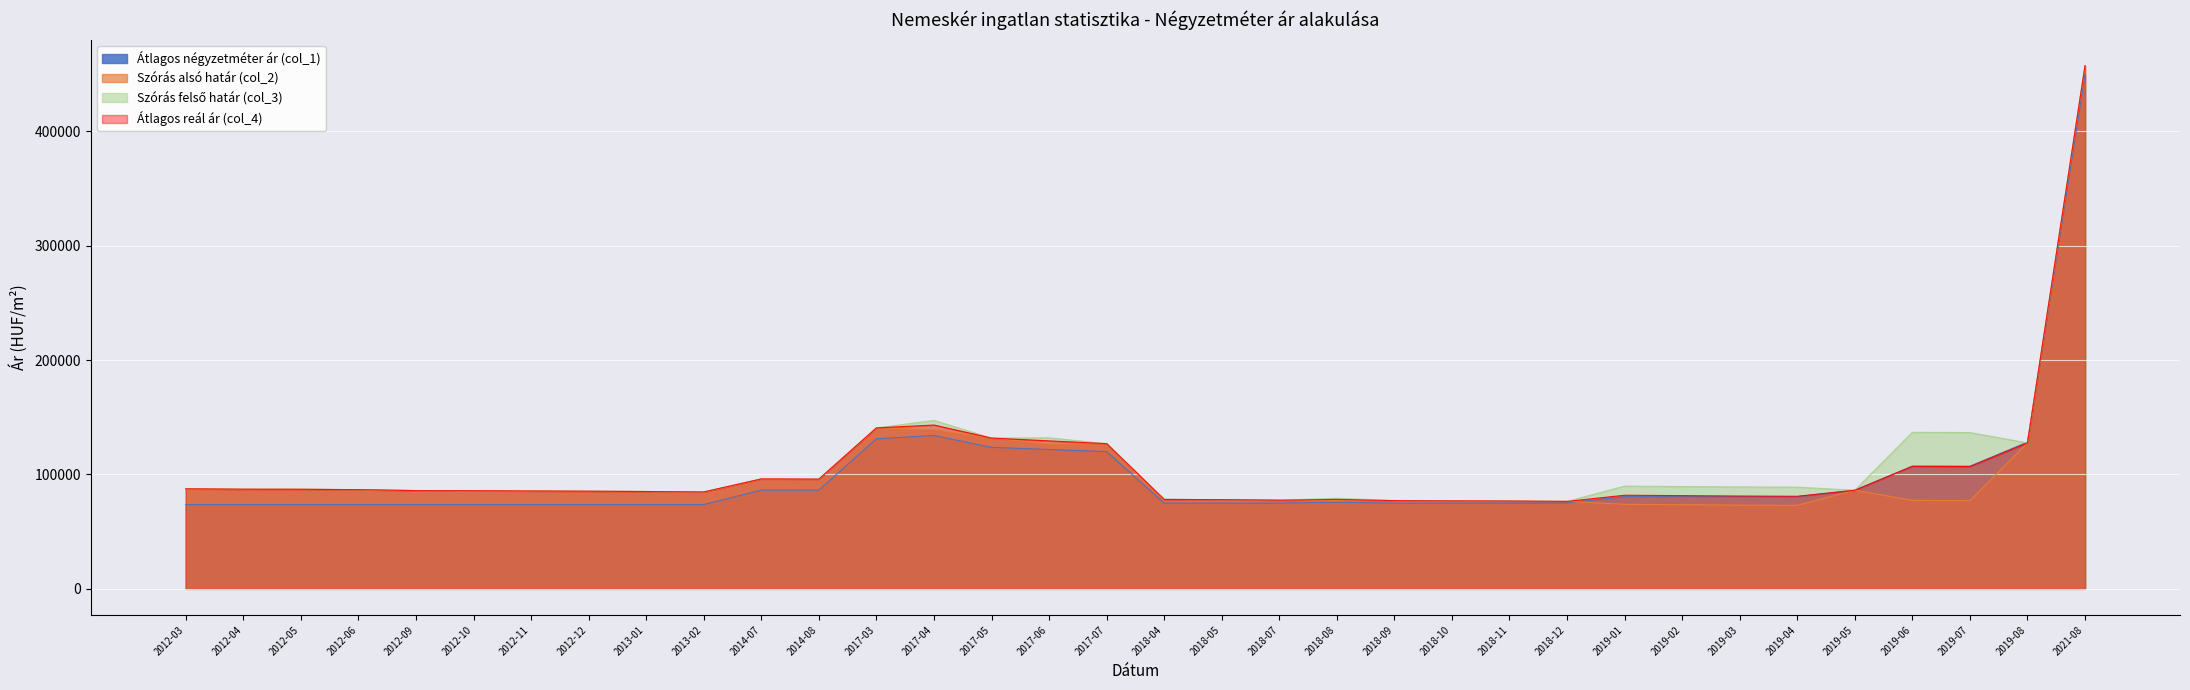

Which has a higher value, 2017-07 or 2019-08?

2019-08